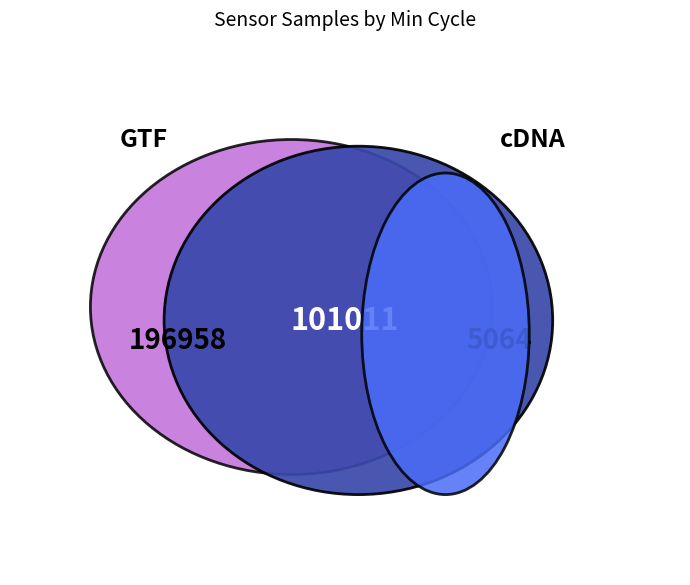

Between 28 and 28, which is larger?

28